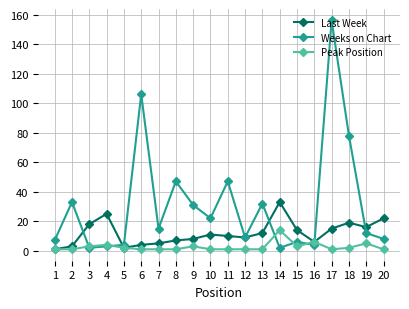

Rank the series by their maximum value, from lowest to highest.

Peak Position, Last Week, Weeks on Chart